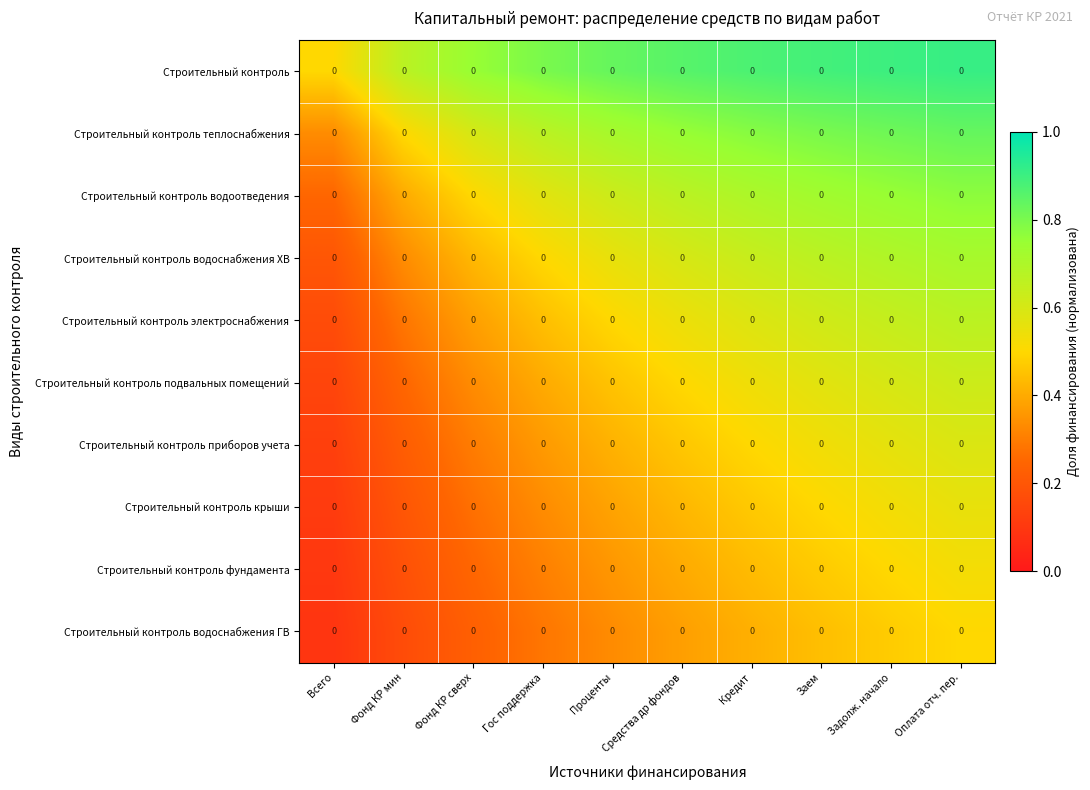

What is the difference between the highest and lowest values at Задолж. начало?

0.4